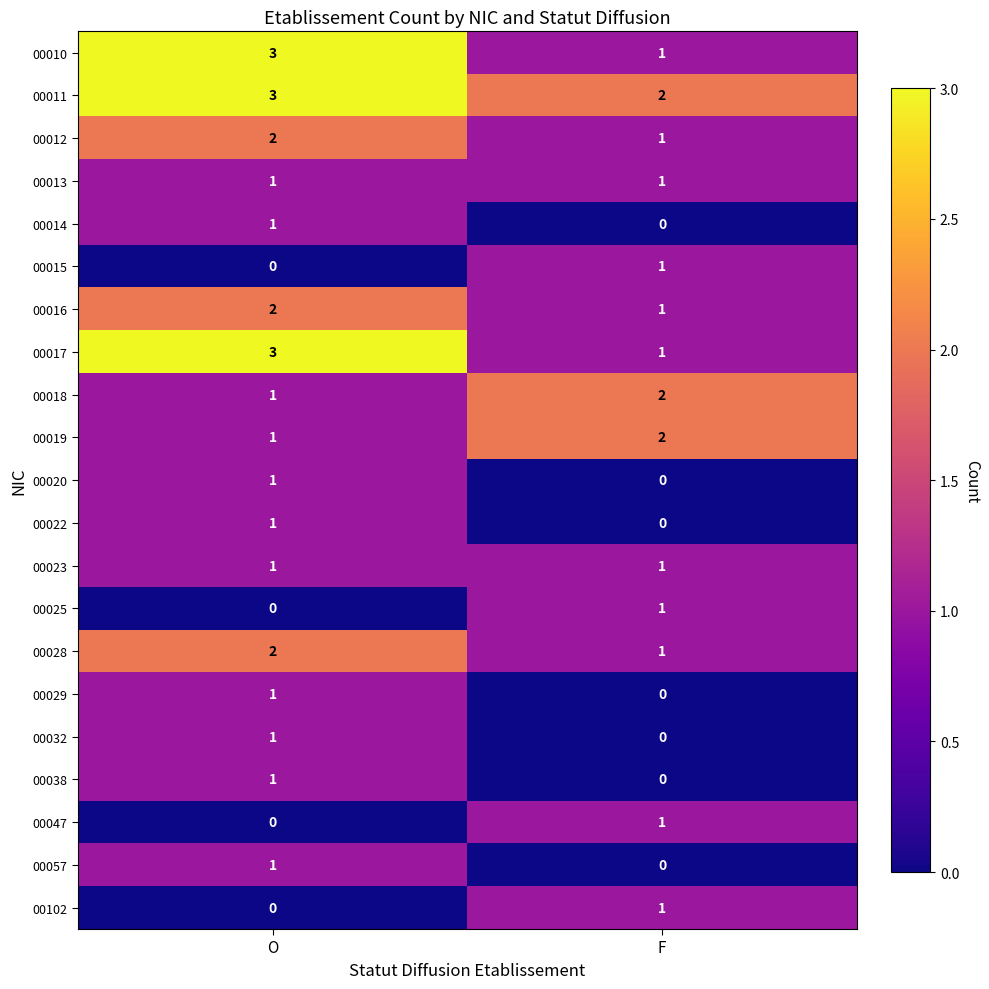

Where is 00012 nearest to the value 1?

F